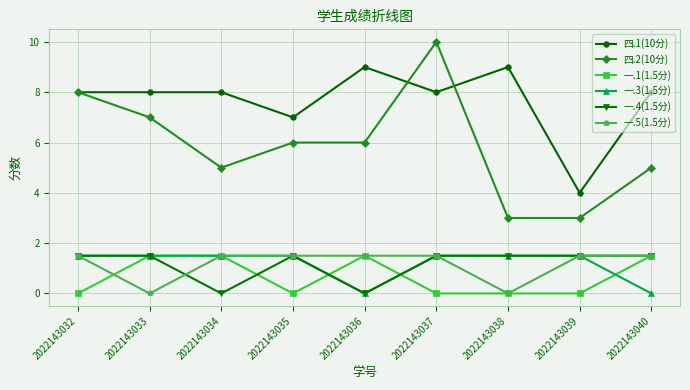

What is the greatest value displayed?

10.0